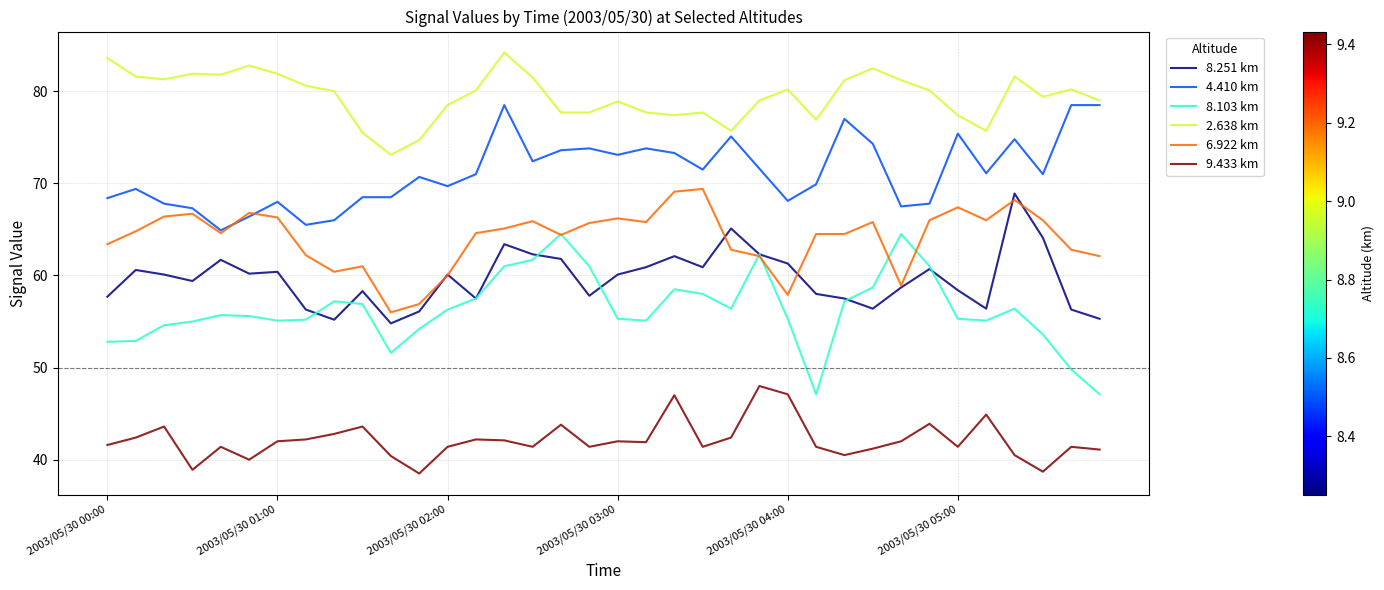

What is the smallest value displayed?

38.5